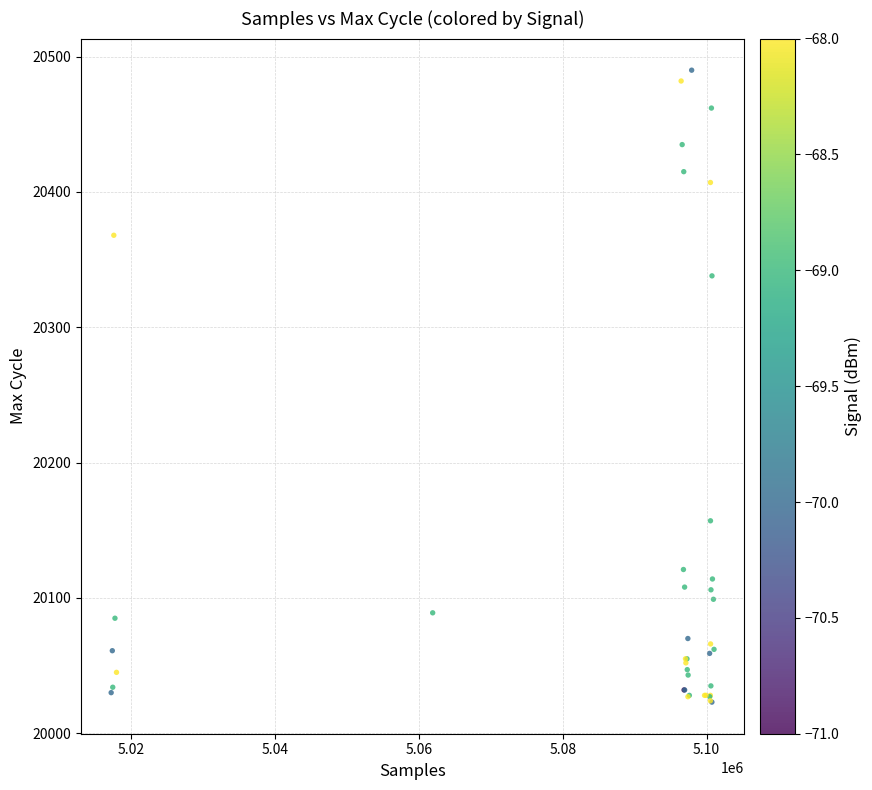

What Y value in the scatter plot is closest to 20256?

20338